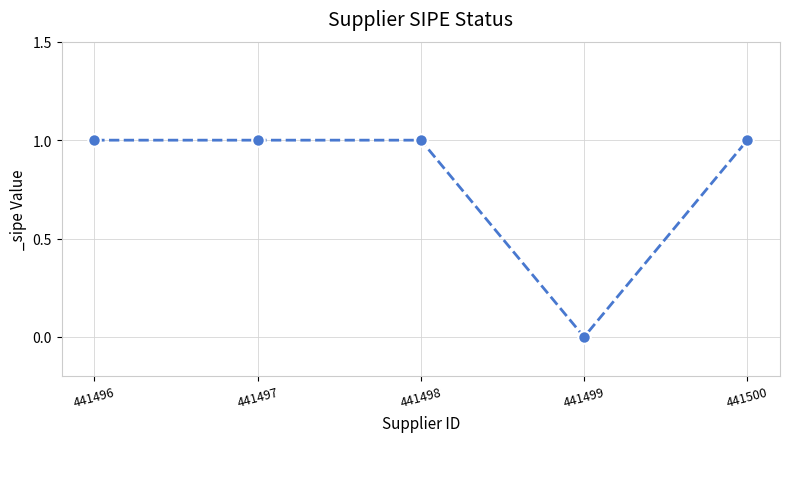

What is the difference between the values at 441499 and 441500?

1